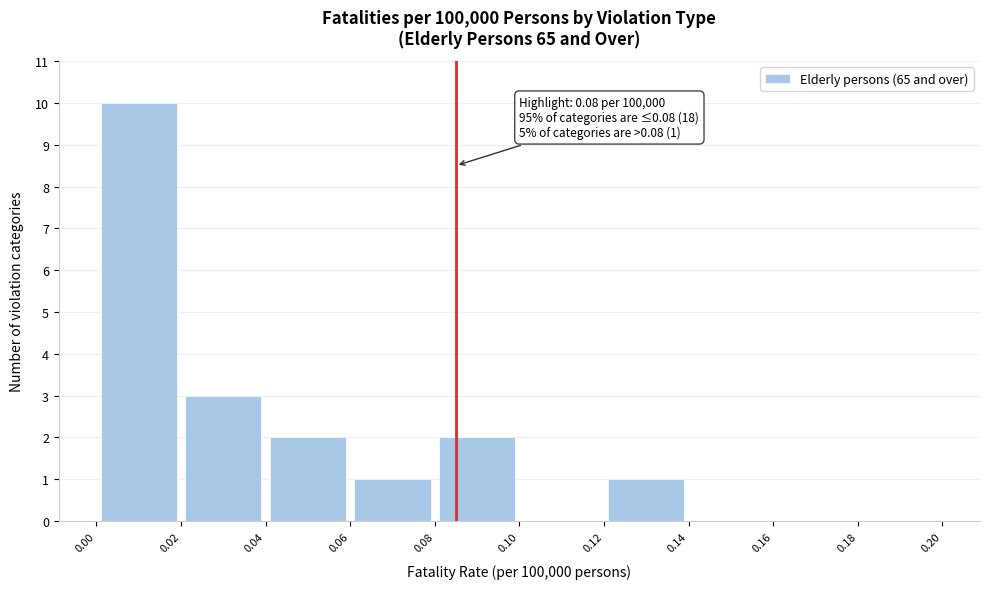

Over which range of the x-axis is the bar tallest?

0.00 to 0.02